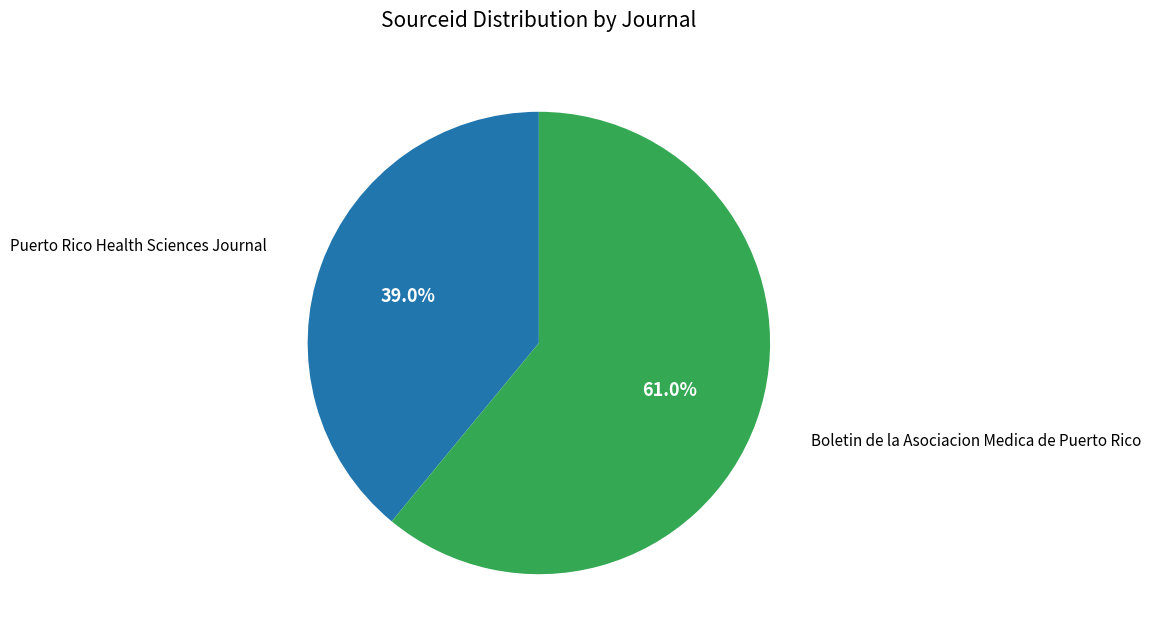

Is it true that Boletin de la Asociacion Medica de Puerto Rico is 68% of the pie?

False